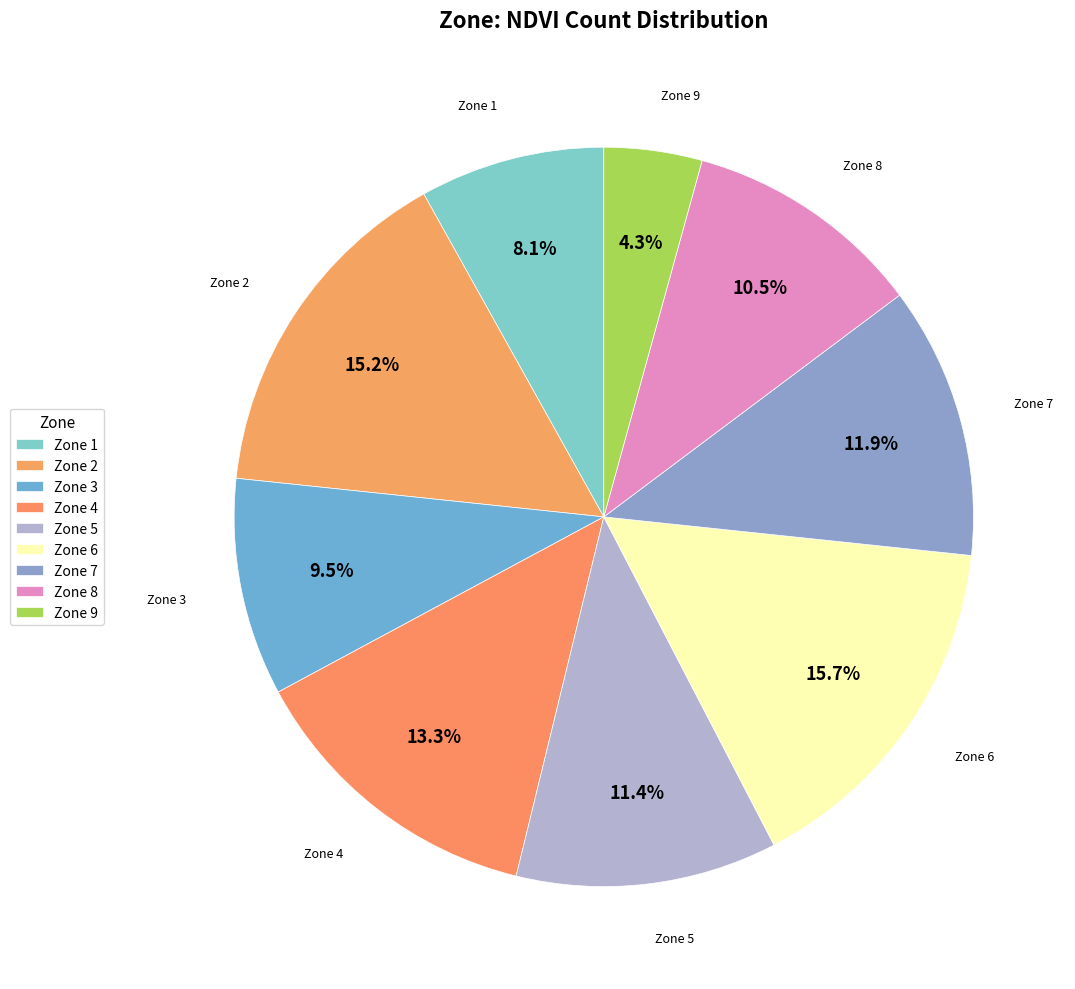

How many segments does this pie chart have?

9